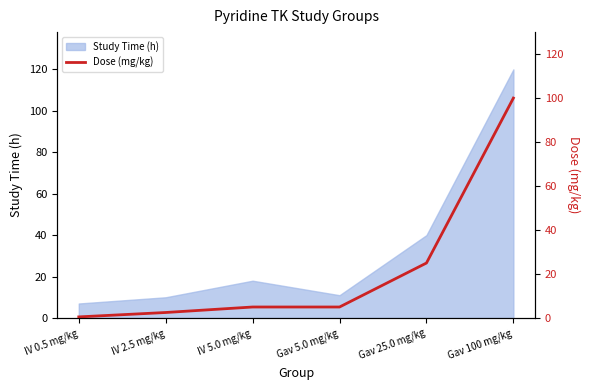

What is the highest value of the Study Time (h) series?

120